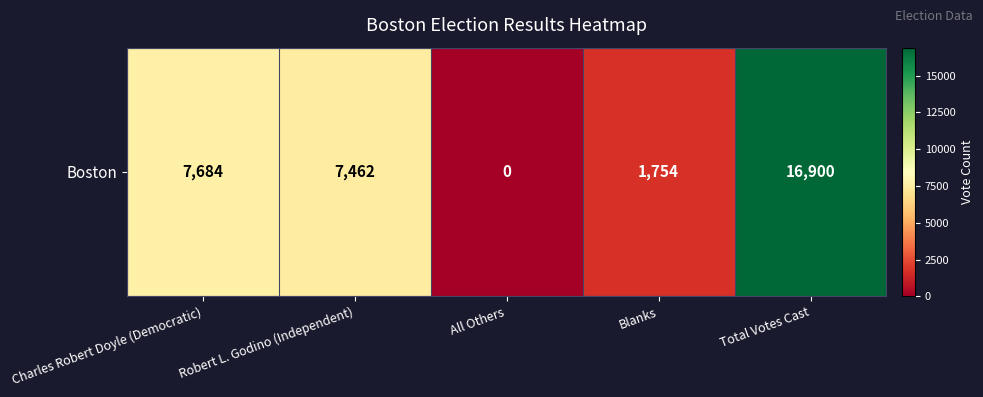

What is the maximum value shown in the chart?

16900